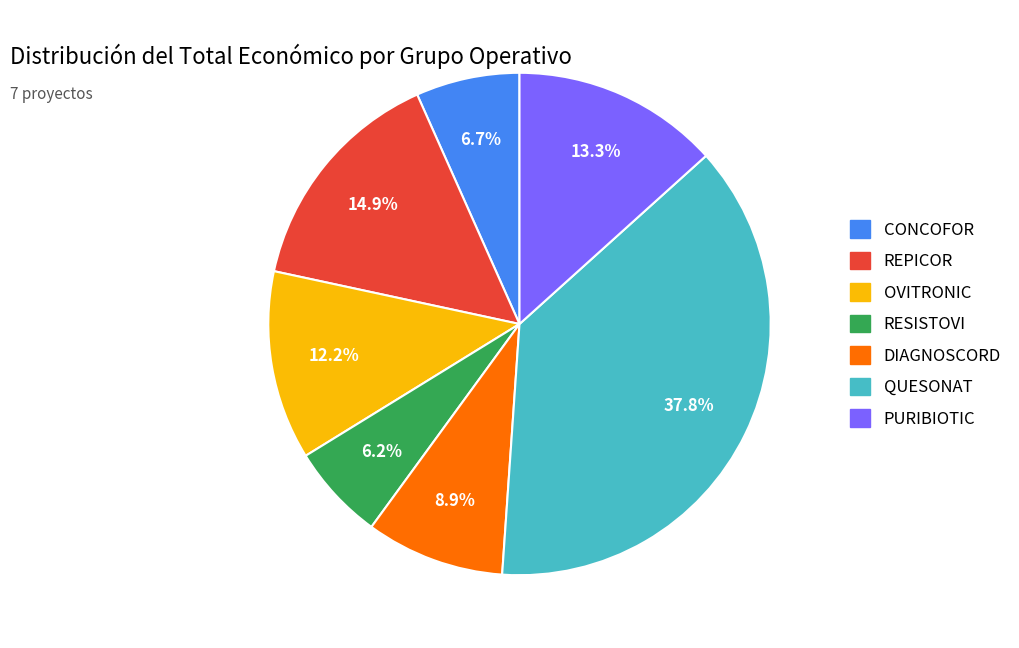

Is it true that QUESONAT is 31% of the pie?

False